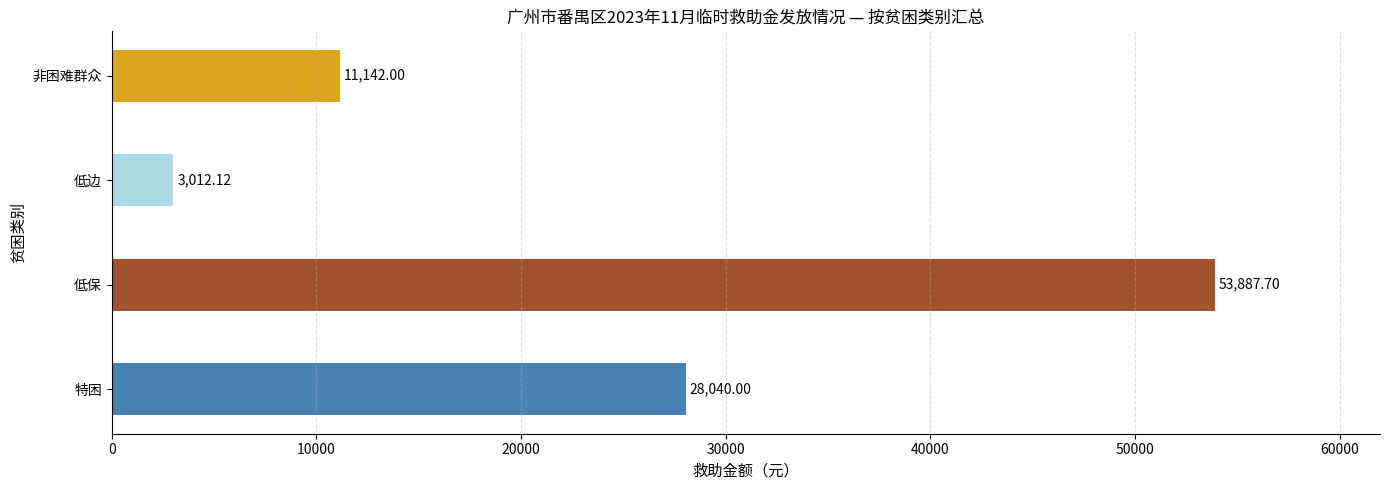

What is the change in value from 低边 to 非困难群众?

+8129.9